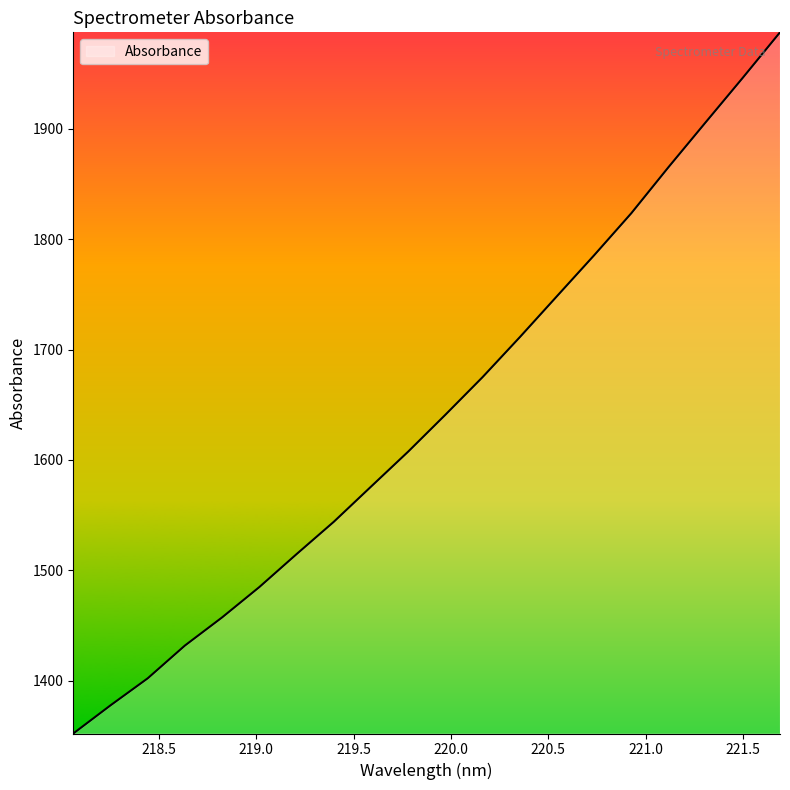

What is the smallest value displayed?

1352.0